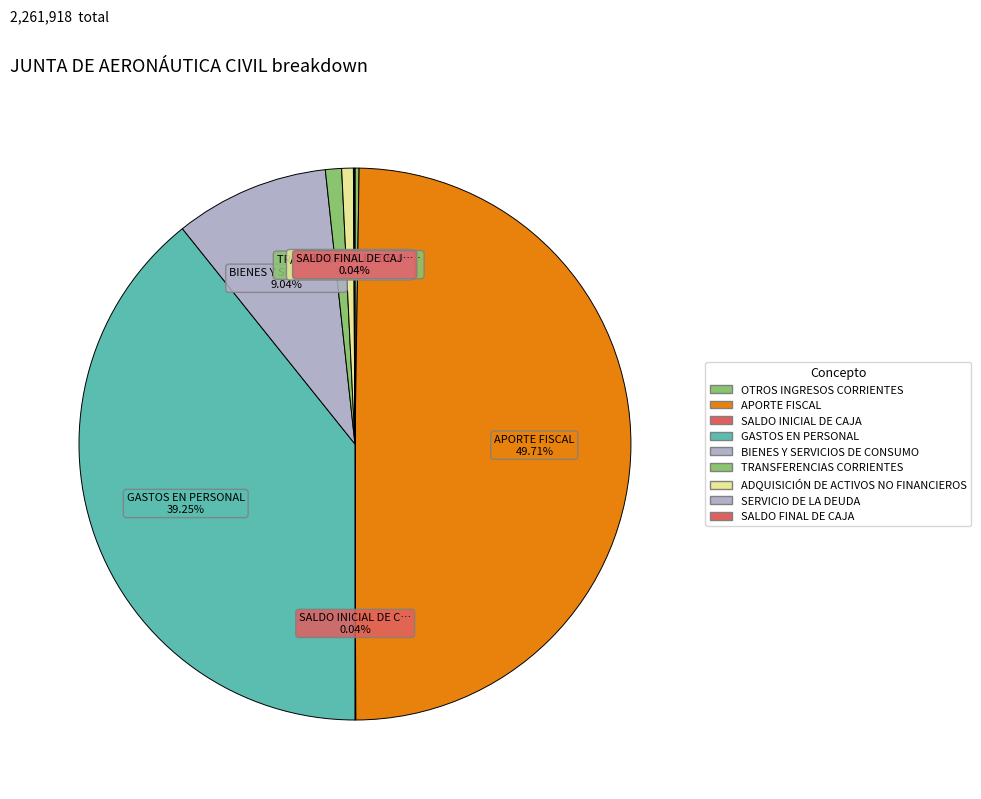

Does any single category account for the majority?

No